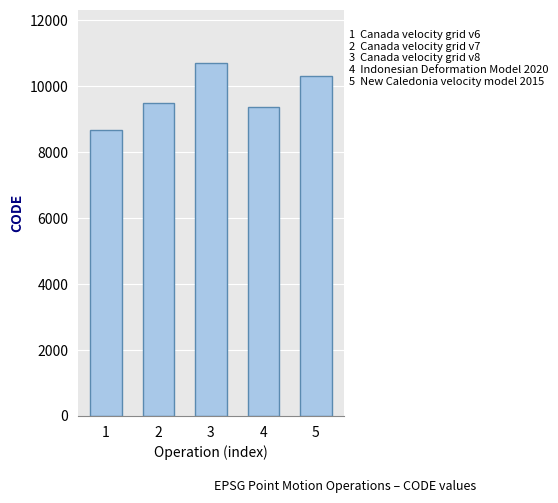

What is the average value?

9713